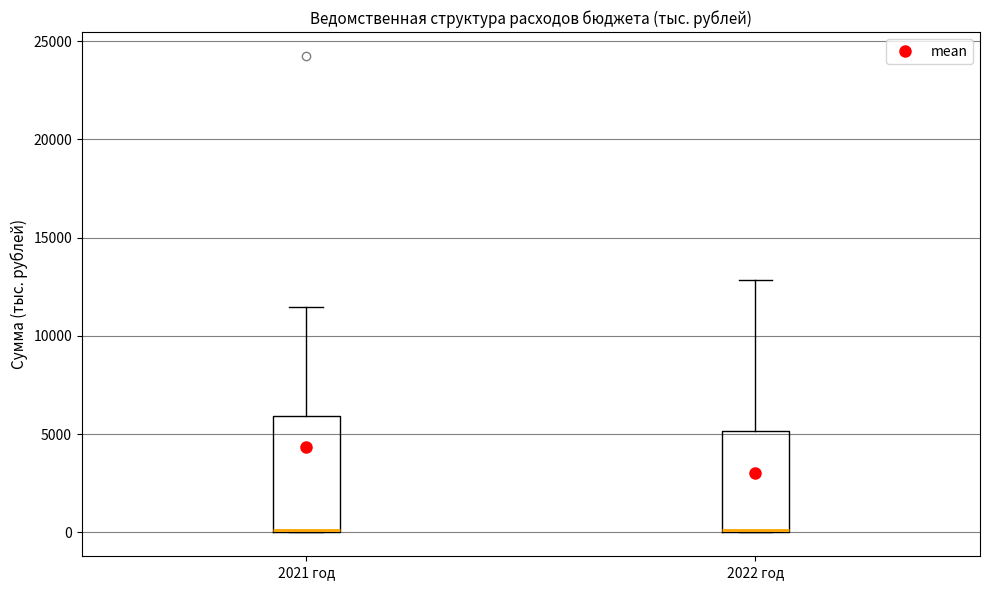

Which box is the tallest, from its lower edge to its upper edge?

2021 год